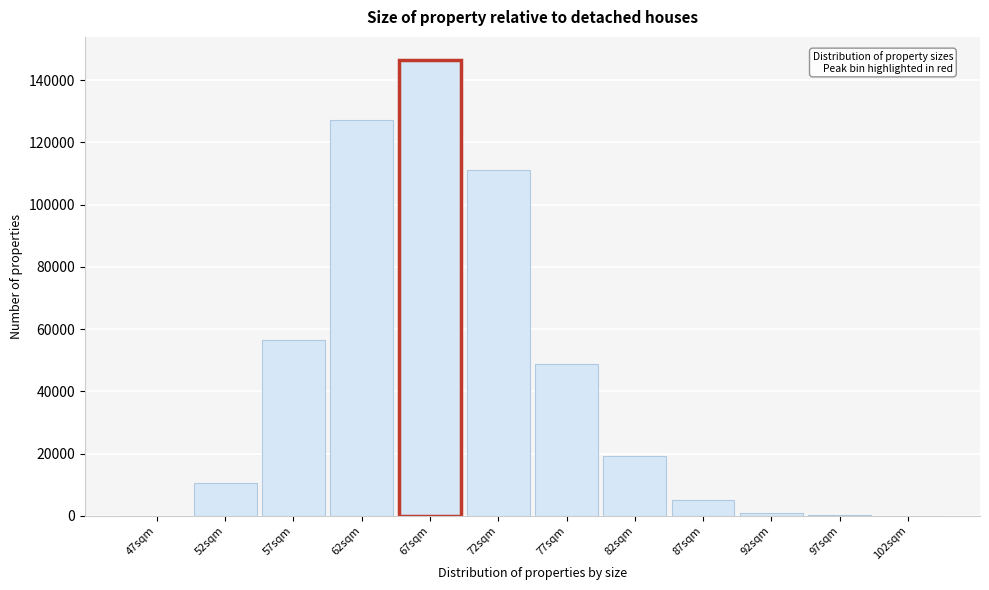

Is it true that the value at 72sqm is 111064?

True